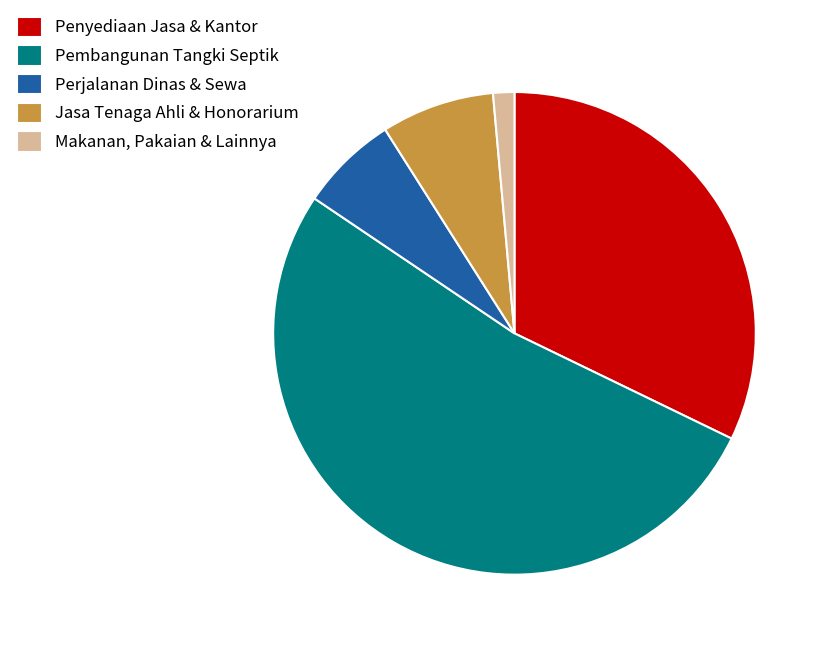

Does any single category account for the majority?

Yes